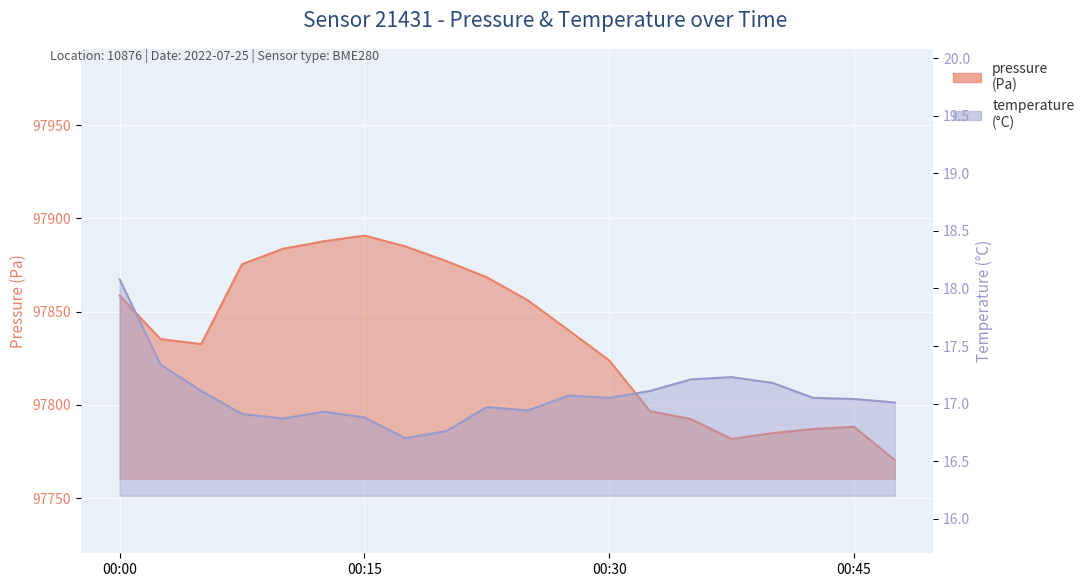

How many interior local peaks does the pressure series have?

2